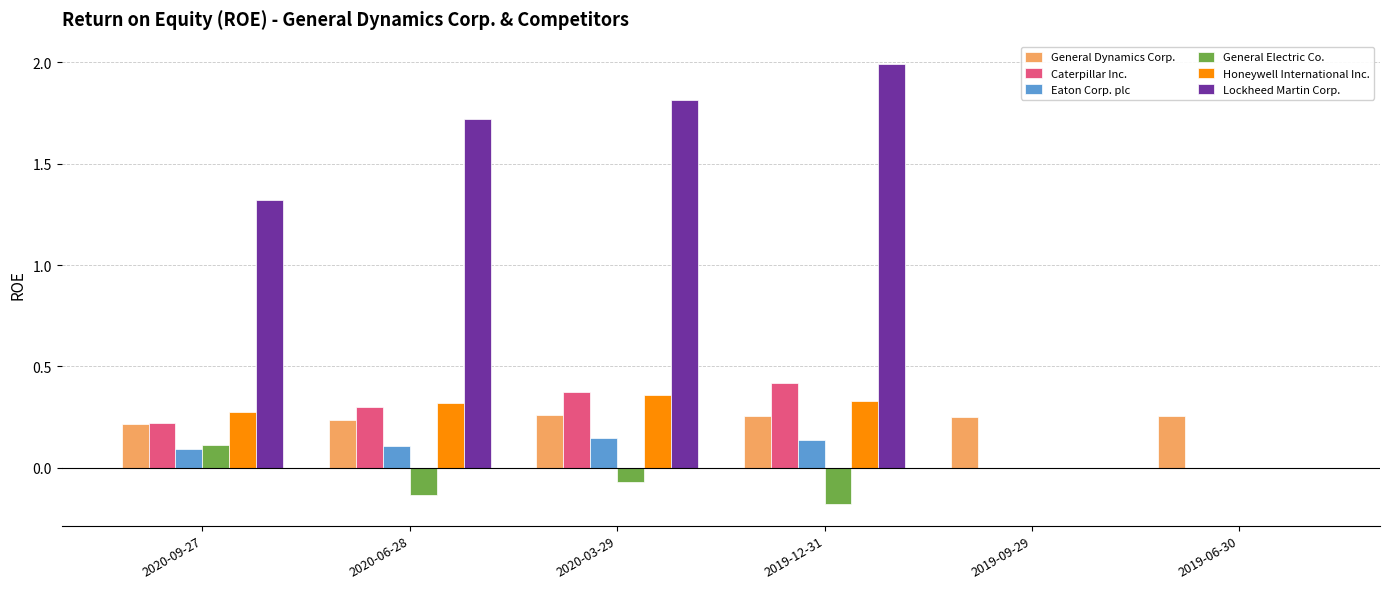

The value of General Dynamics Corp. at 2019-12-31 is 0.4. True or false?

False